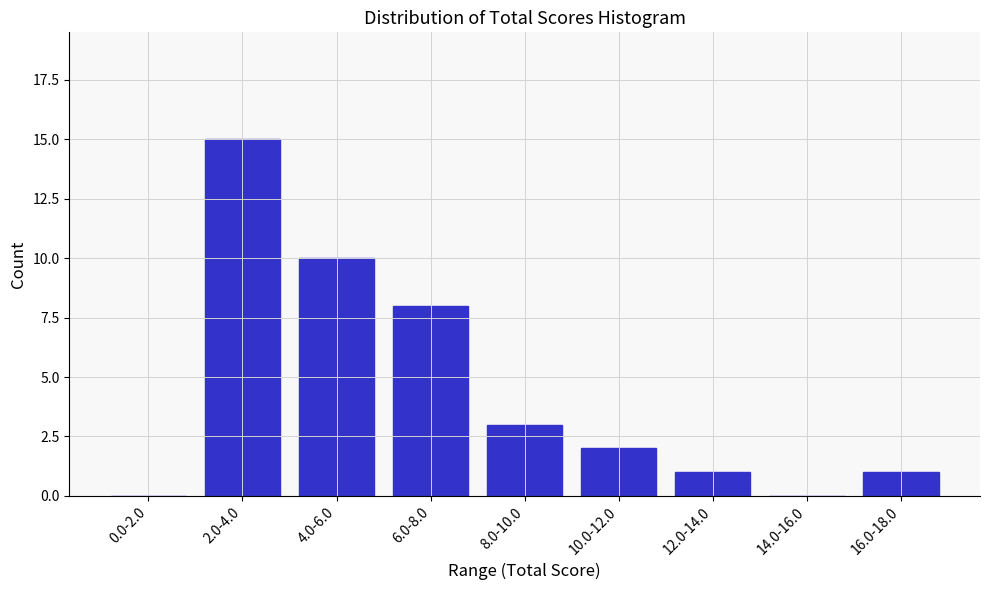

Reading right to left, list all the values displayed in this chart.

16.0-18.0=1	14.0-16.0=0	12.0-14.0=1	10.0-12.0=2	8.0-10.0=3	6.0-8.0=8	4.0-6.0=10	2.0-4.0=15	0.0-2.0=0